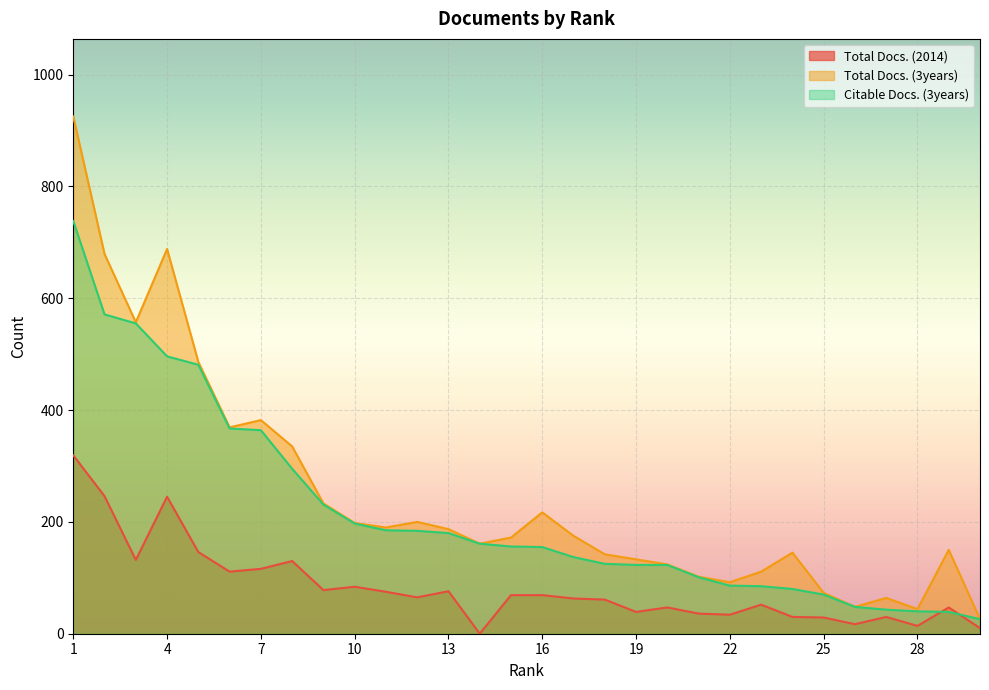

Rank the series at 13 from highest to lowest value.

Total Docs. (3years), Citable Docs. (3years), Total Docs. (2014)